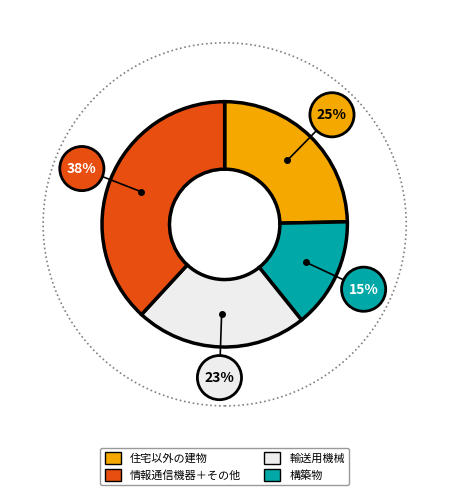

Is 輸送用機械 the majority of the pie?

No